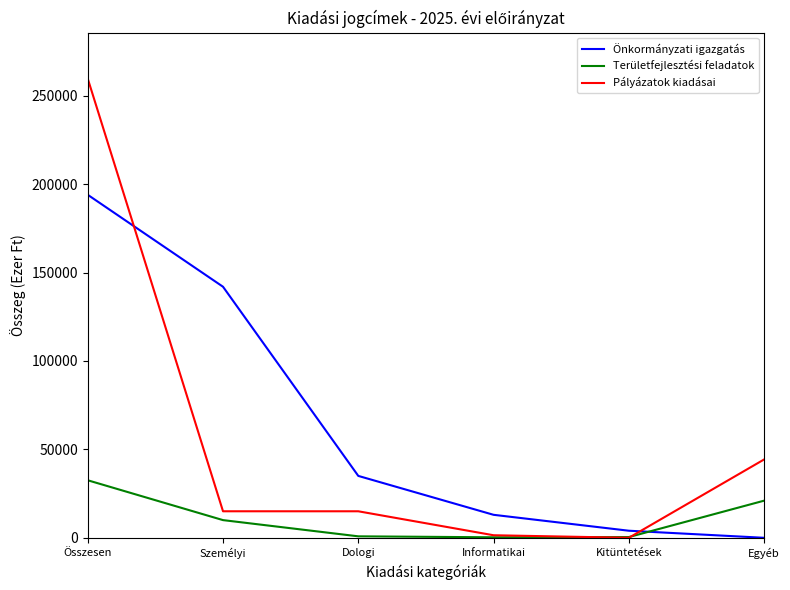

What is the maximum value for Önkormányzati igazgatás?

193959